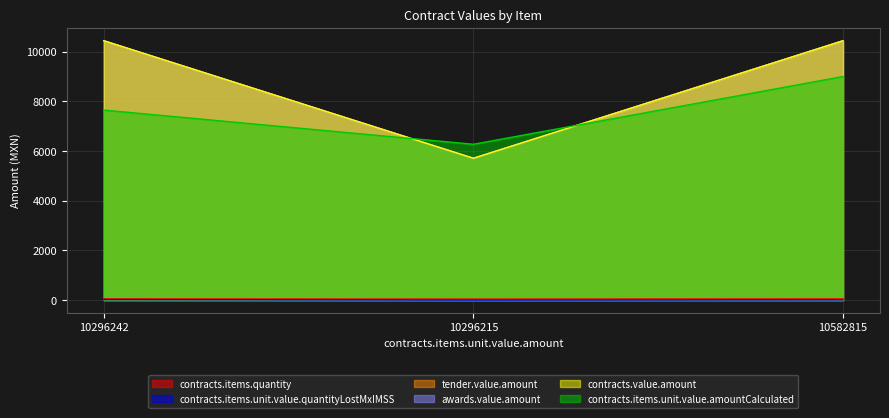

Between 10582815 and 10296242, which is larger?

10582815